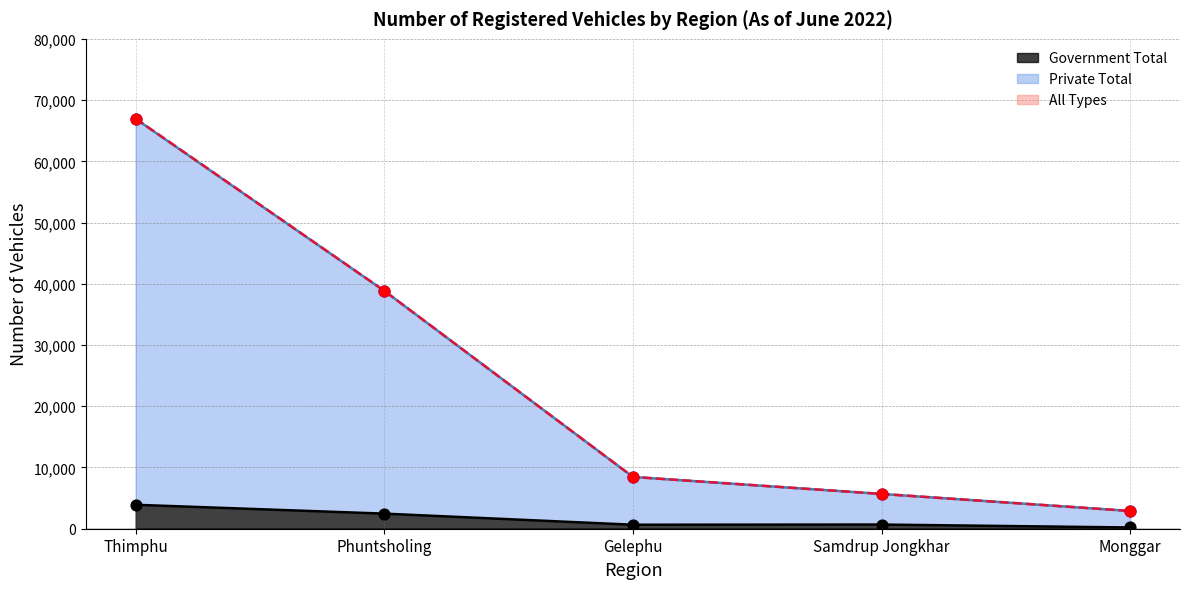

What is the total value across all series at Monggar?

5998